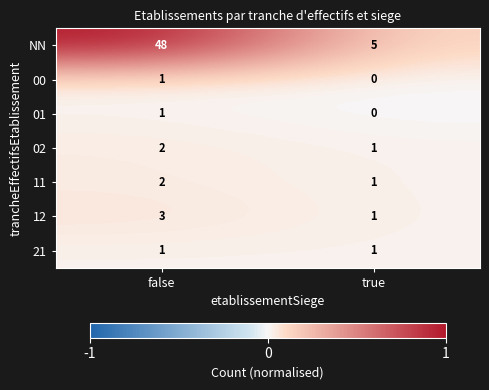

Which series has the largest range (max minus min)?

NN